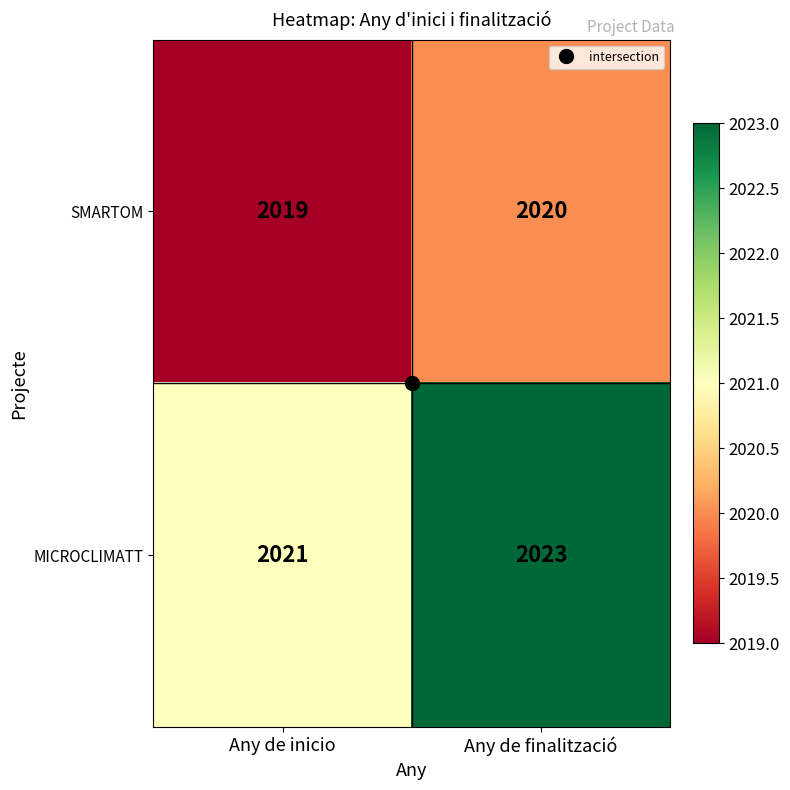

Rank the categories by MICROCLIMATT value from highest to lowest.

Any de finalització, Any de inicio